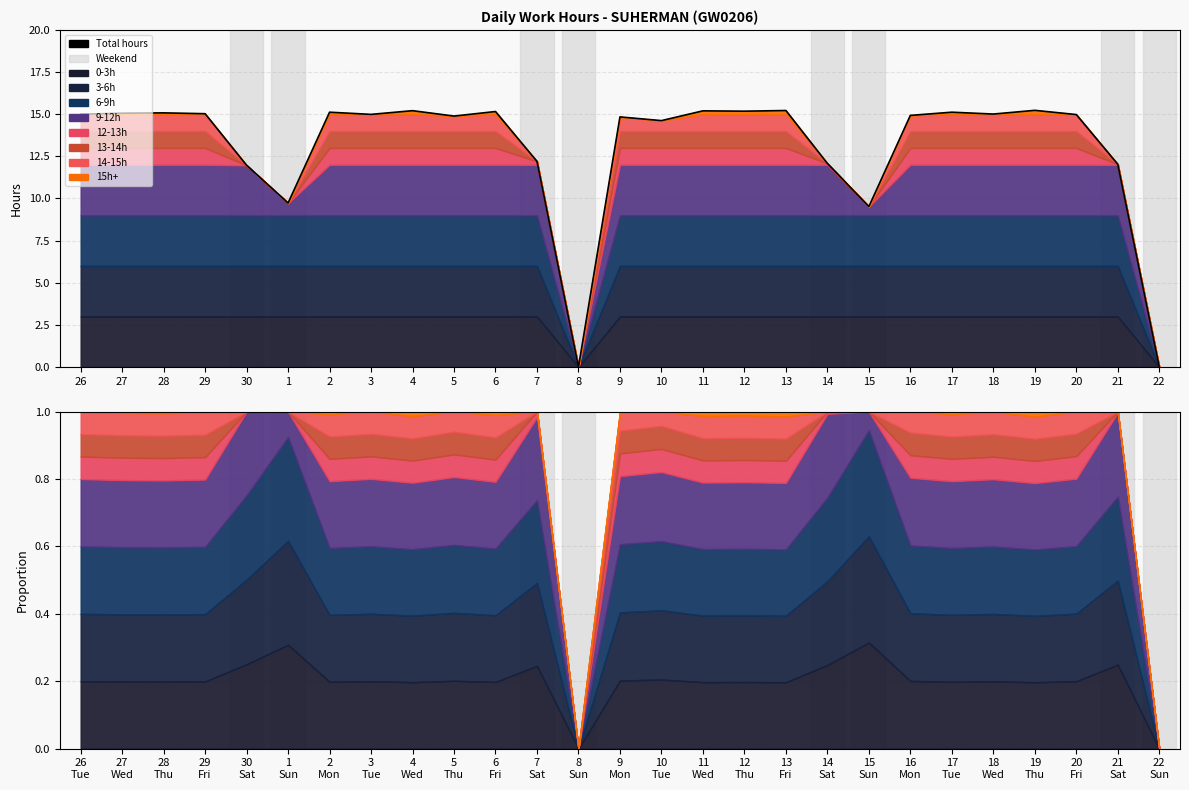

What is the average value?

13.1